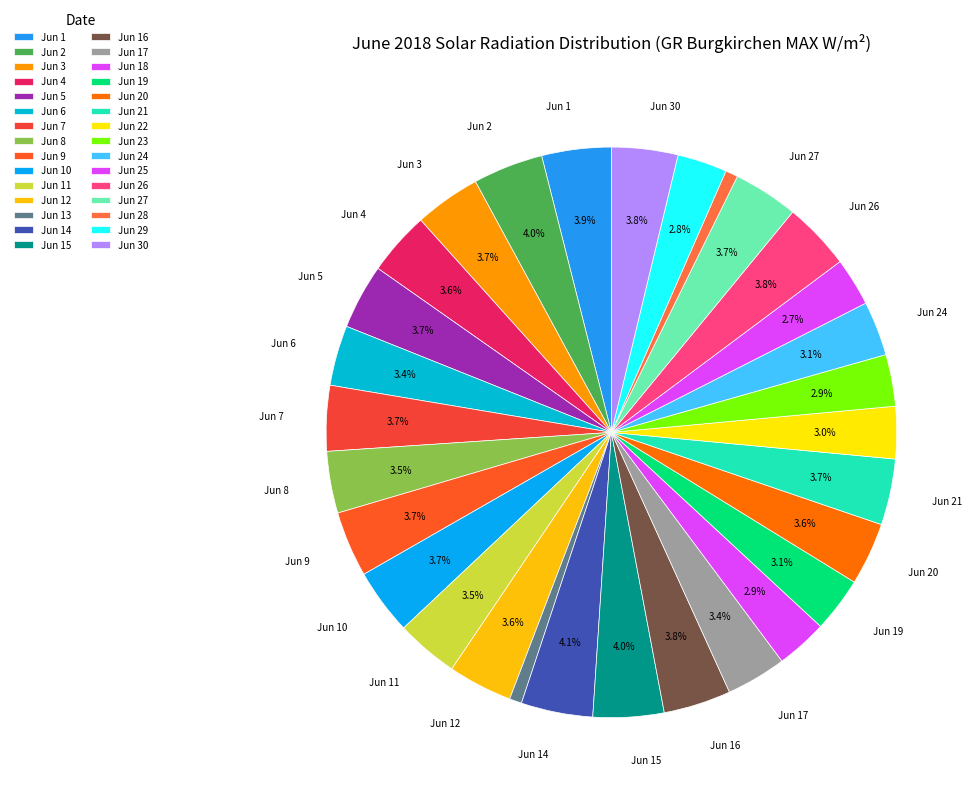

Rank the categories by value from highest to lowest.

Jun 14, Jun 15, Jun 2, Jun 1, Jun 26, Jun 16, Jun 30, Jun 21, Jun 3, Jun 10, Jun 9, Jun 7, Jun 5, Jun 27, Jun 12, Jun 4, Jun 20, Jun 11, Jun 8, Jun 6, Jun 17, Jun 19, Jun 24, Jun 22, Jun 23, Jun 18, Jun 29, Jun 25, Jun 28, Jun 13